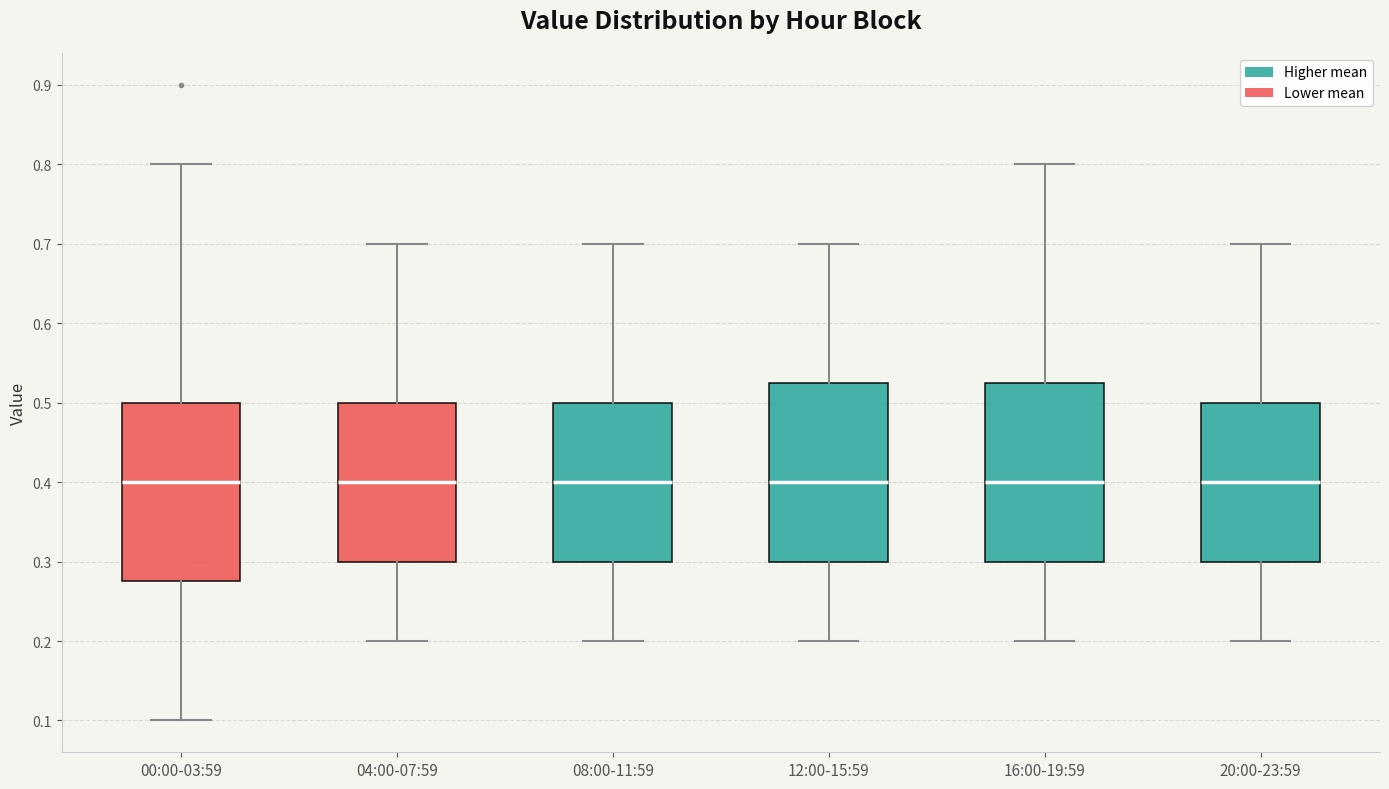

Where is the upper edge of the box for 08:00-11:59 on the y-axis? The values are not printed on the chart, so give them approximately, as read against the axis.

0.50